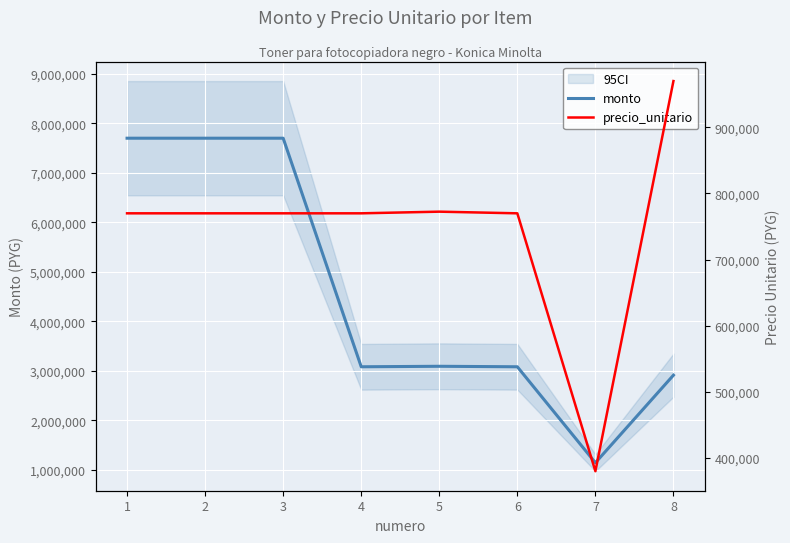

What are all the series names shown in the legend?

monto, precio_unitario